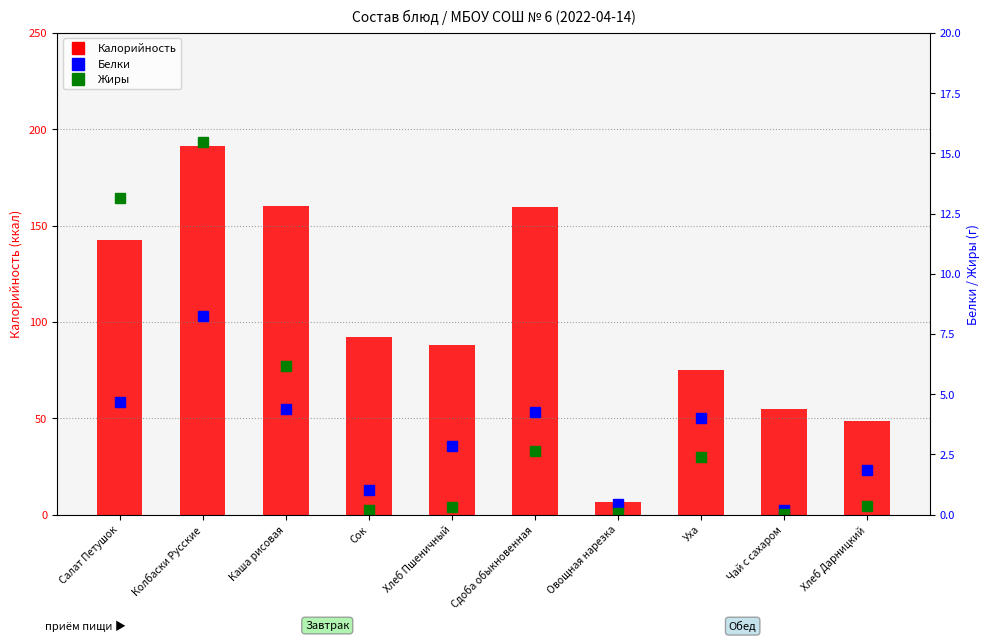

List the series in order of their peak value, highest first.

Калорийность, Жиры, Белки